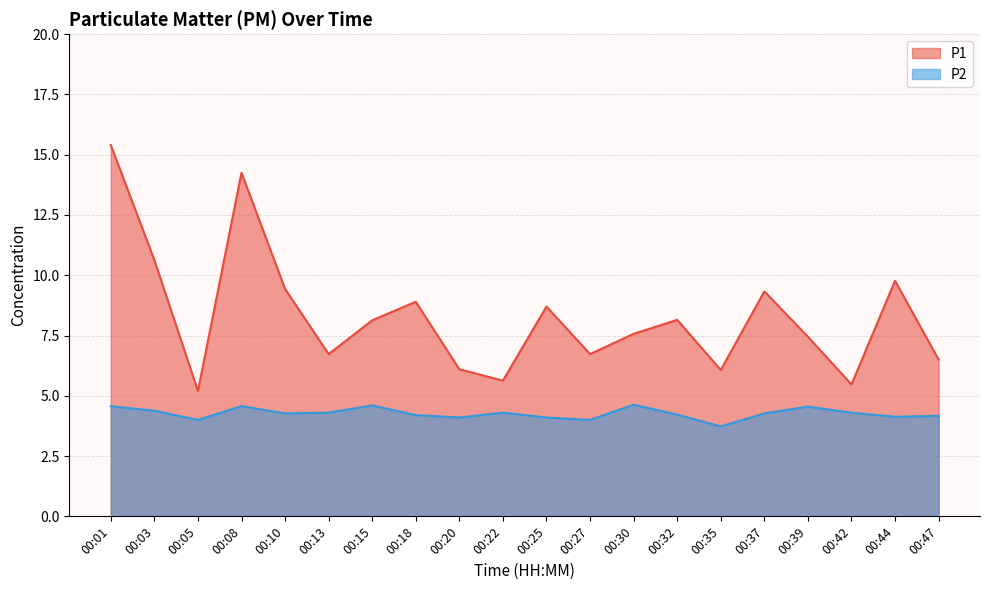

List the labels in order of P1 value, smallest first.

00:05, 00:42, 00:22, 00:35, 00:20, 00:47, 00:13, 00:27, 00:39, 00:30, 00:15, 00:32, 00:25, 00:18, 00:37, 00:10, 00:44, 00:03, 00:08, 00:01